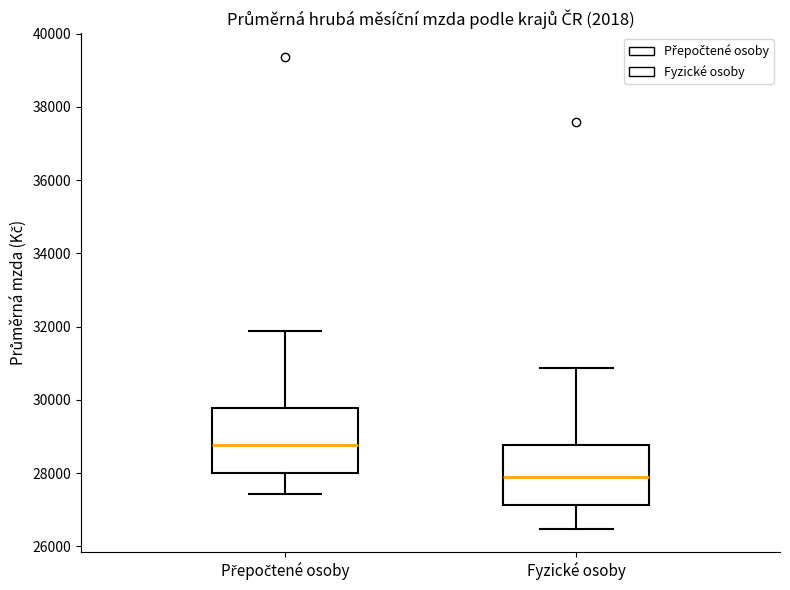

Where does the median line of the box for Fyzické osoby sit on the y-axis? The values are not printed on the chart, so give them approximately, as read against the axis.

27800